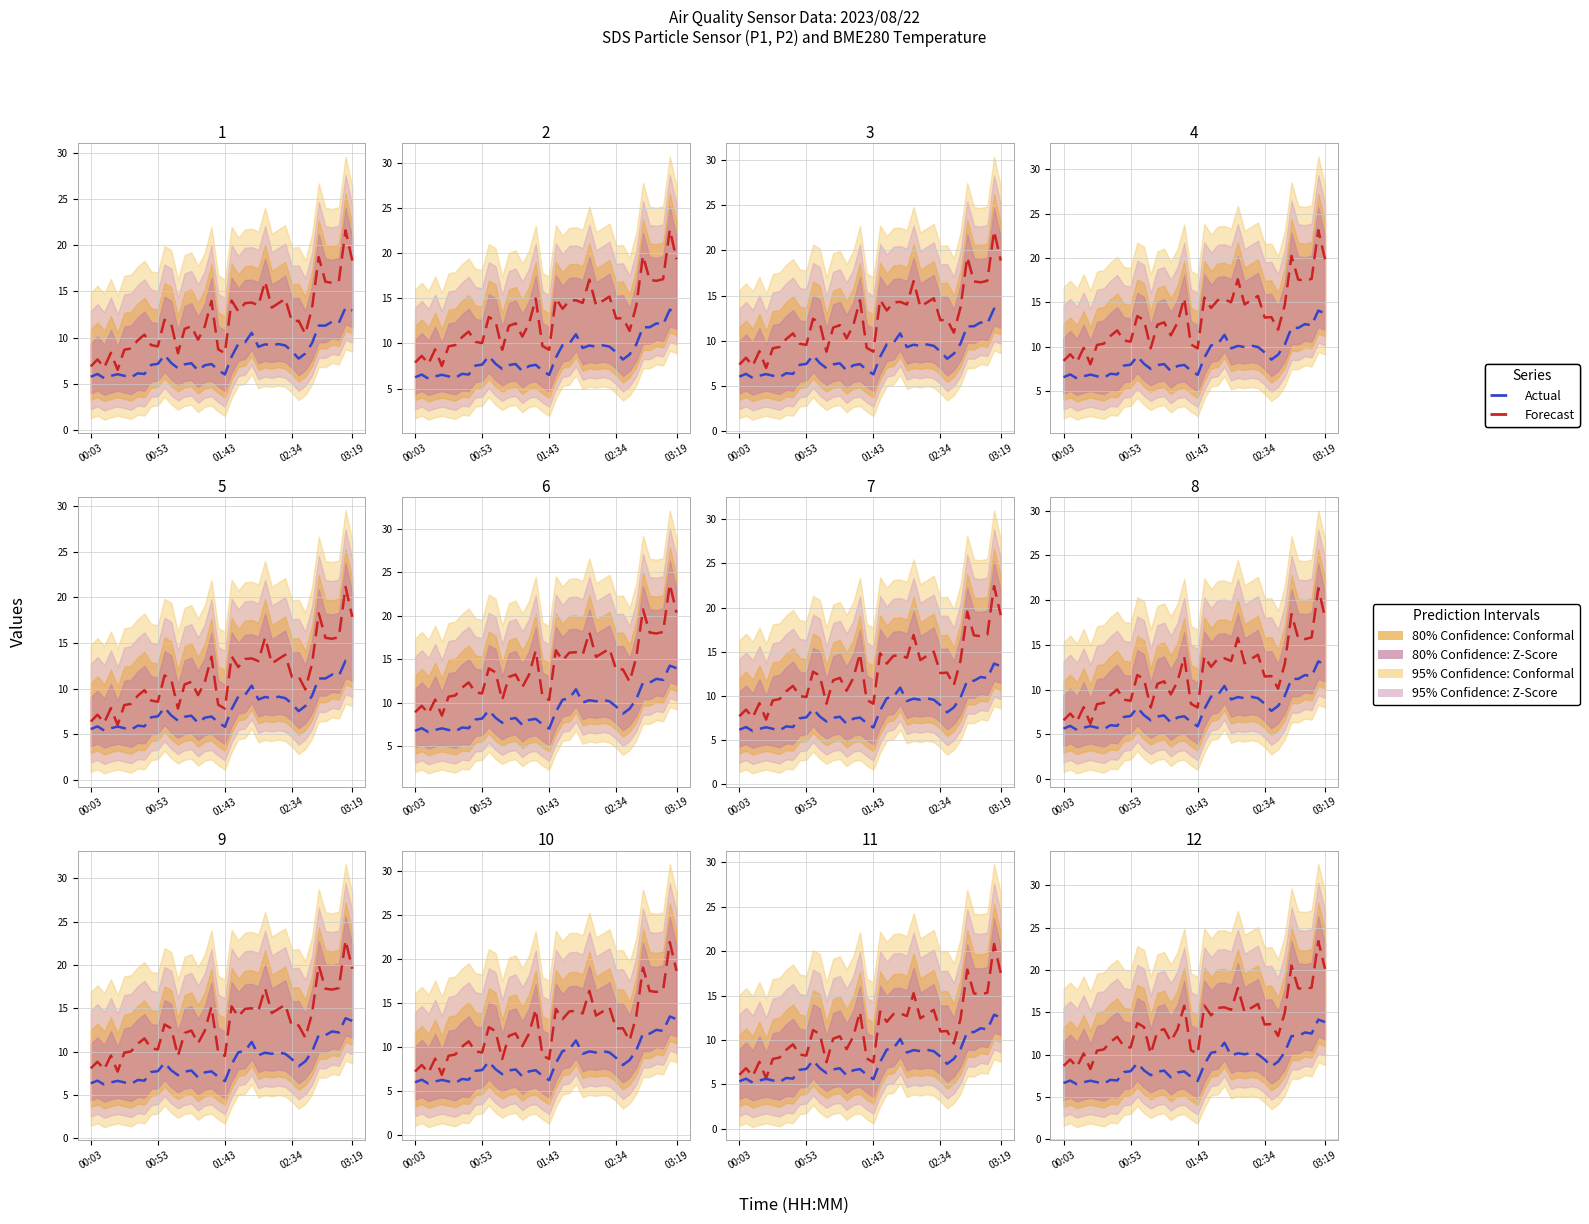

How many values in the Actual series exceed 8?

24